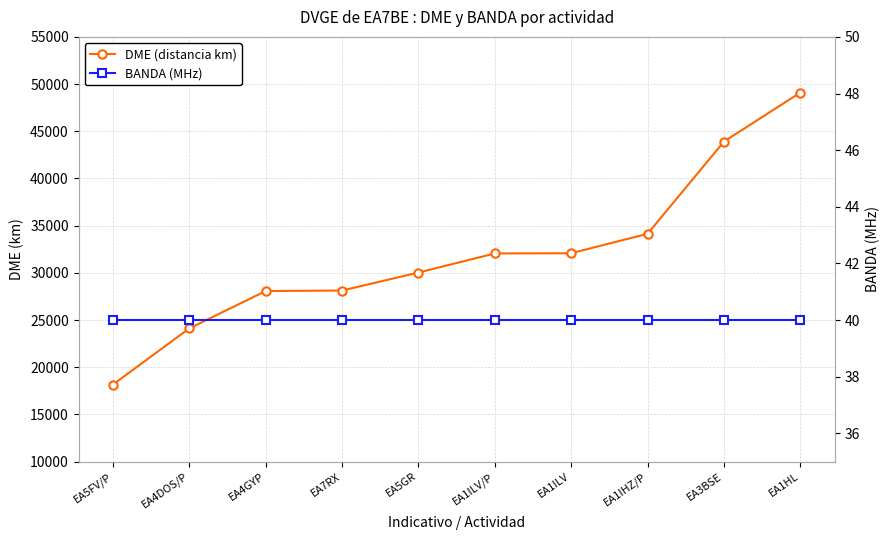

What is the minimum value shown in the chart?

40